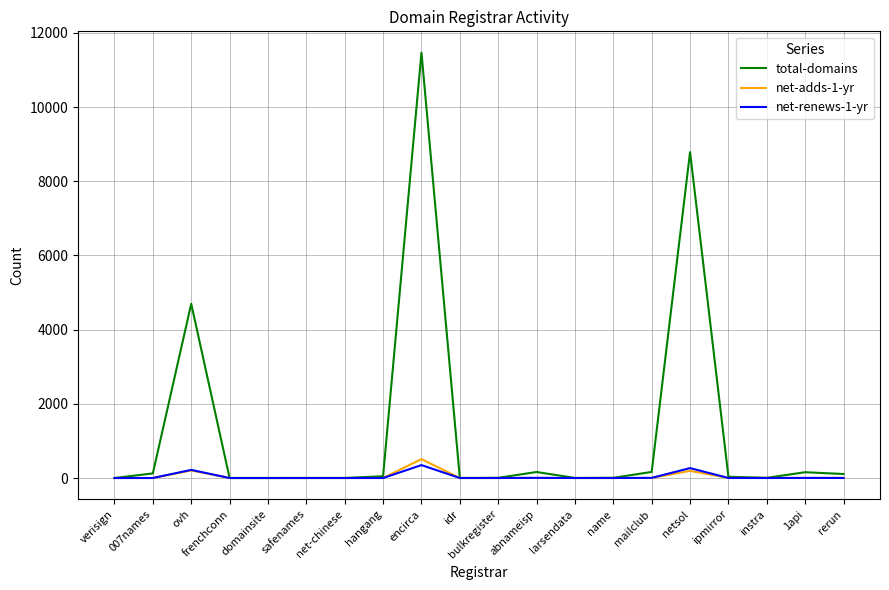

True or false: net-renews-1-yr has a value of 0 at instra.

True